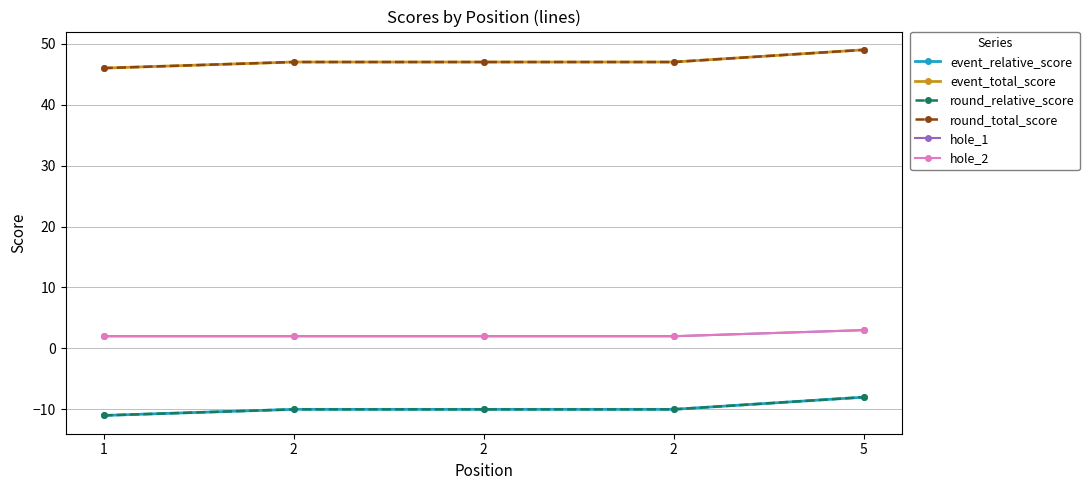

Which category has the lowest value in the round_total_score series?

1